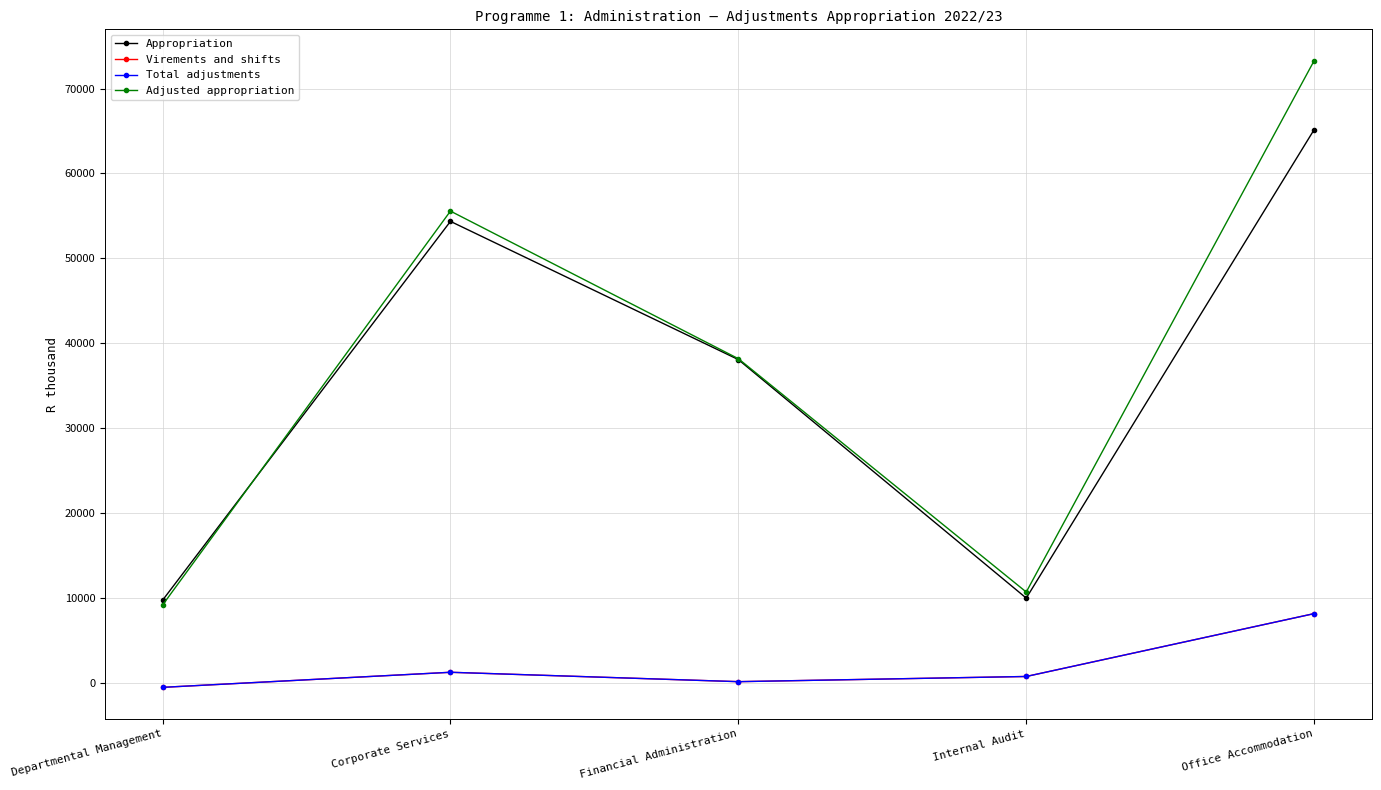

True or false: Adjusted appropriation has a value of 13754 at Departmental Management.

False